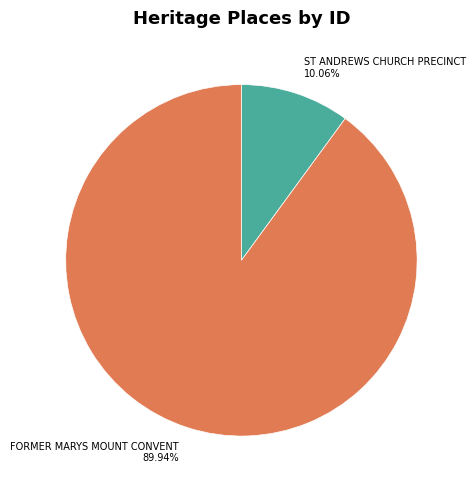

Which category has the smallest portion of the pie?

ST ANDREWS CHURCH PRECINCT